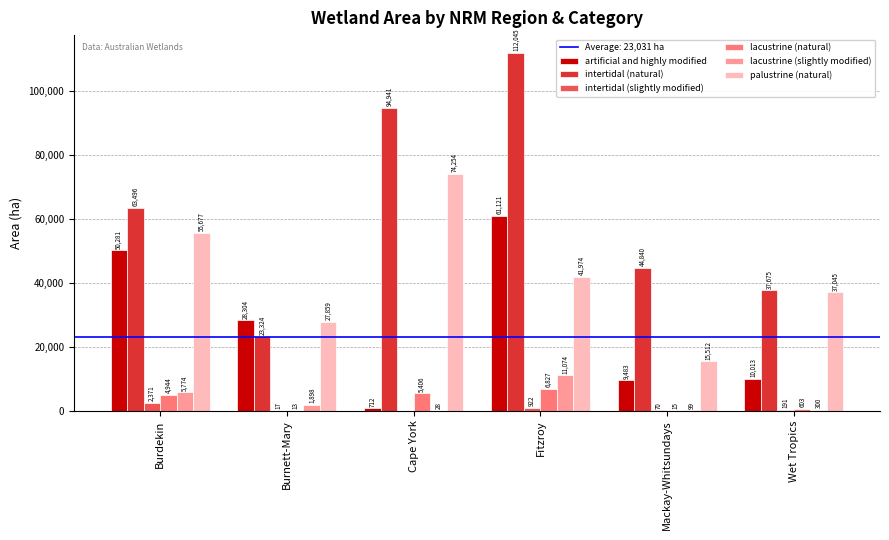

What is the sum of the intertidal (slightly modified) values at Cape York and Mackay-Whitsundays?

70